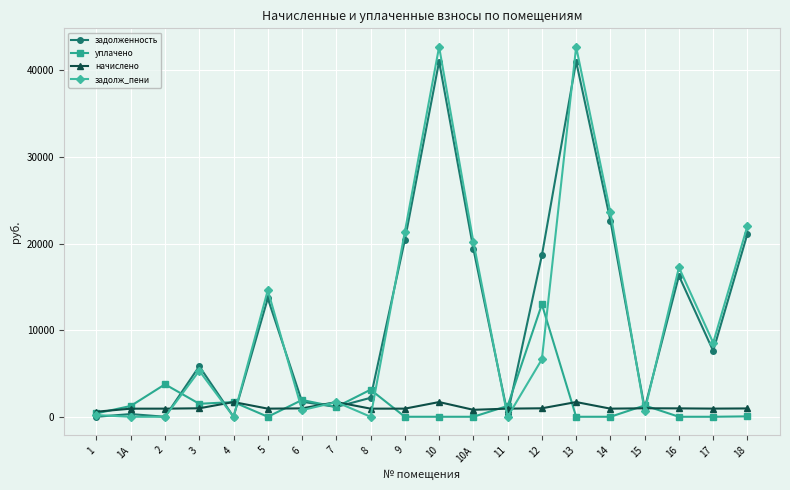

True or false: задолж_пени has a value of 0.0 at 8.

True